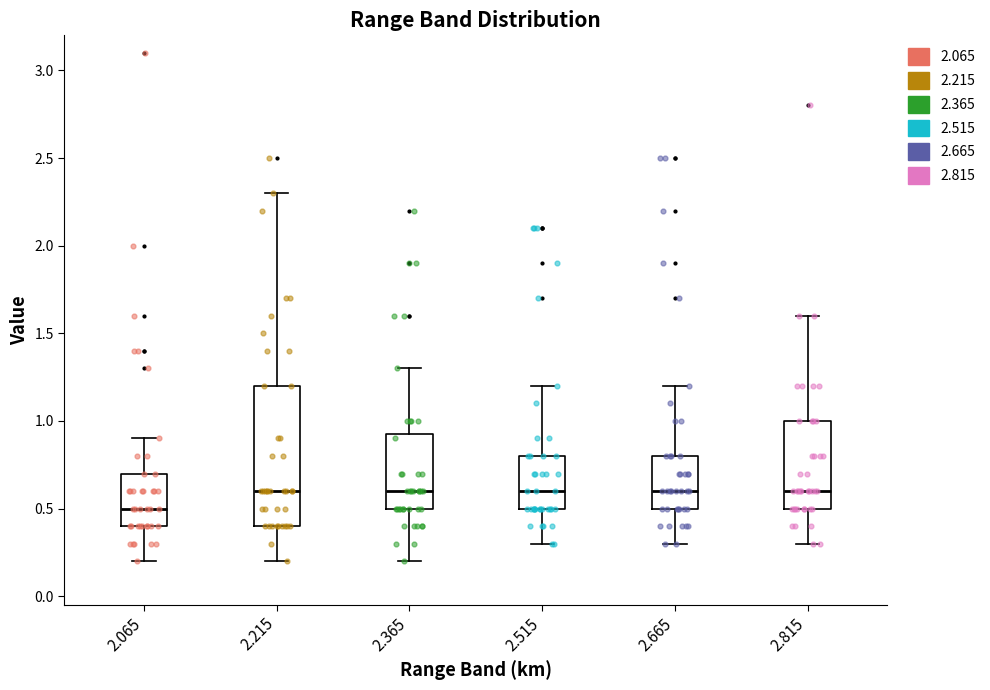

Reading left to right, read every box against the y-axis: the position of its median line, the range the box covers, and the ends of its whiskers. The values are not printed on the chart, so give them approximately, as read against the axis.

2.065: median 0.50, box 0.40 to 0.70, whiskers 0.20 to 0.90
2.215: median 0.60, box 0.40 to 1.20, whiskers 0.20 to 2.30
2.365: median 0.60, box 0.50 to 0.95, whiskers 0.20 to 1.30
2.515: median 0.60, box 0.50 to 0.80, whiskers 0.30 to 1.20
2.665: median 0.60, box 0.50 to 0.80, whiskers 0.30 to 1.20
2.815: median 0.60, box 0.50 to 1.00, whiskers 0.30 to 1.60